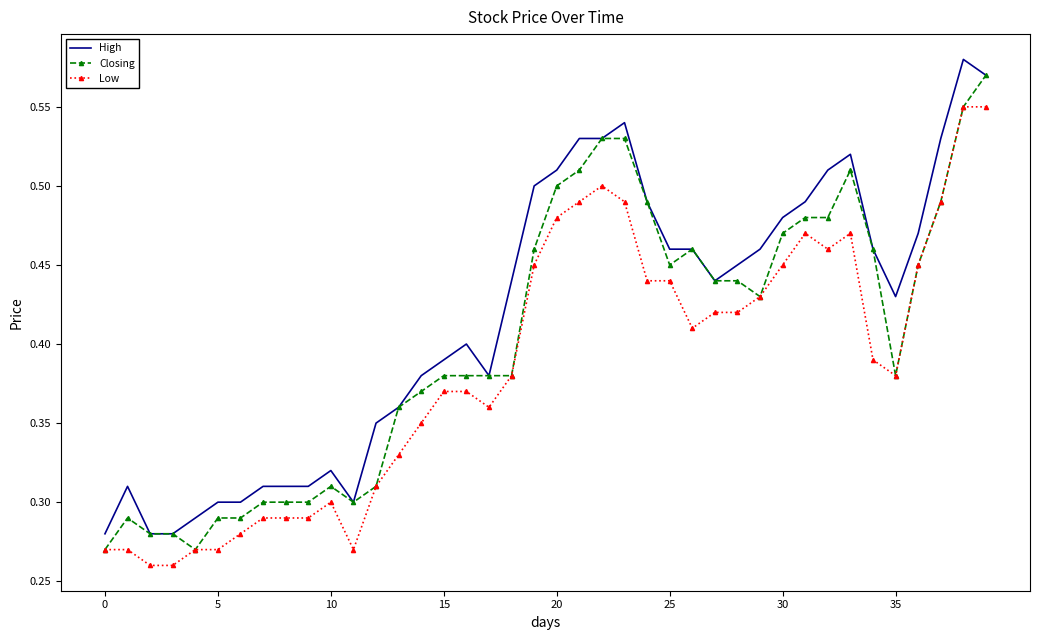

Rank the series by their average value, from lowest to highest.

Low, Closing, High